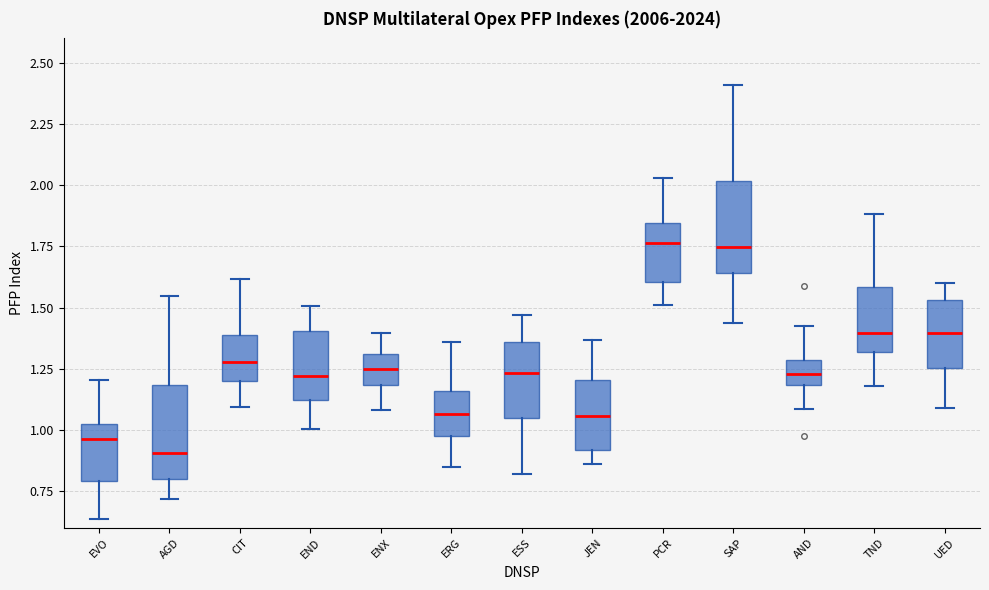

Where does the upper whisker of the box for ENX end on the y-axis? The values are not printed on the chart, so give them approximately, as read against the axis.

1.40